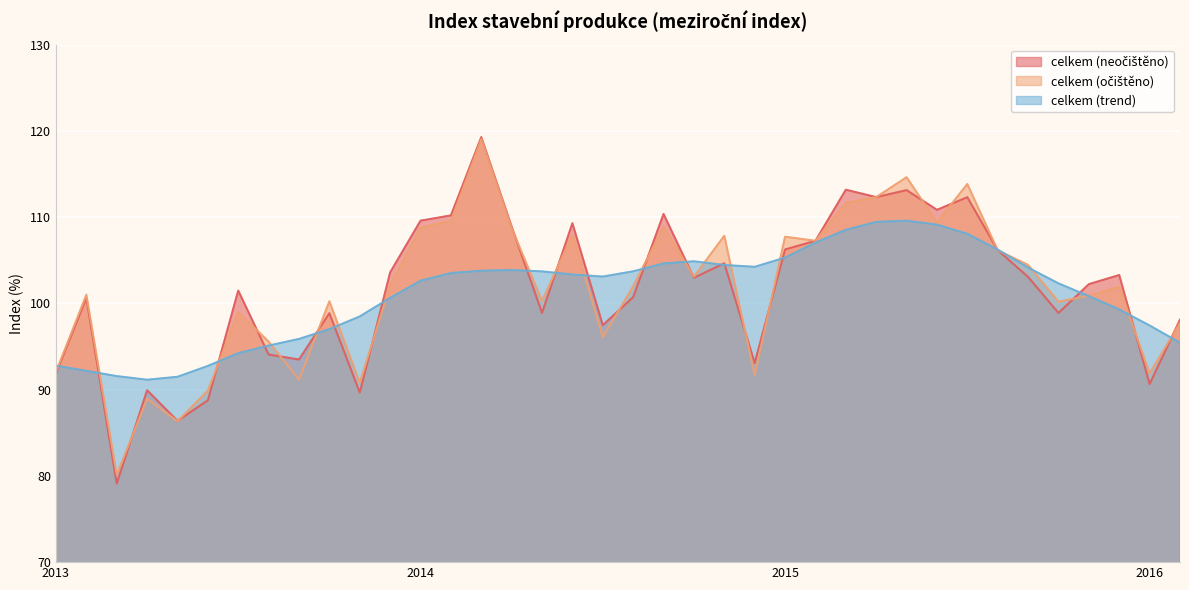

Reading left to right, what are all the values shown in this chart?

celkem (neočištěno): 91.9	100.6	79.1	89.9	86.4	88.8	101.5	94.1	93.5	98.9	89.7	103.6	109.6	110.2	119.3	108.9	98.9	109.3	97.5	100.7	110.4	103.0	104.7	93.1	106.2	107.3	113.2	112.3	113.1	110.8	112.3	106.2	103.1	98.9	102.2	103.3	90.7	98.1
celkem (očištěno): 92.0	101.0	80.1	88.9	86.3	89.9	99.0	95.6	91.2	100.2	90.8	102.1	108.8	109.6	119.0	108.7	100.3	108.0	96.1	102.0	108.9	103.1	107.8	91.7	107.7	107.3	111.6	112.3	114.6	109.4	113.8	106.2	104.5	100.2	100.9	101.9	91.9	97.7
celkem (trend): 92.8	92.2	91.6	91.2	91.5	92.8	94.2	95.1	95.9	97.0	98.5	100.6	102.6	103.5	103.8	103.9	103.7	103.3	103.1	103.7	104.6	104.9	104.5	104.2	105.3	107.0	108.5	109.5	109.6	109.1	108.1	106.2	104.2	102.3	100.8	99.3	97.4	95.4